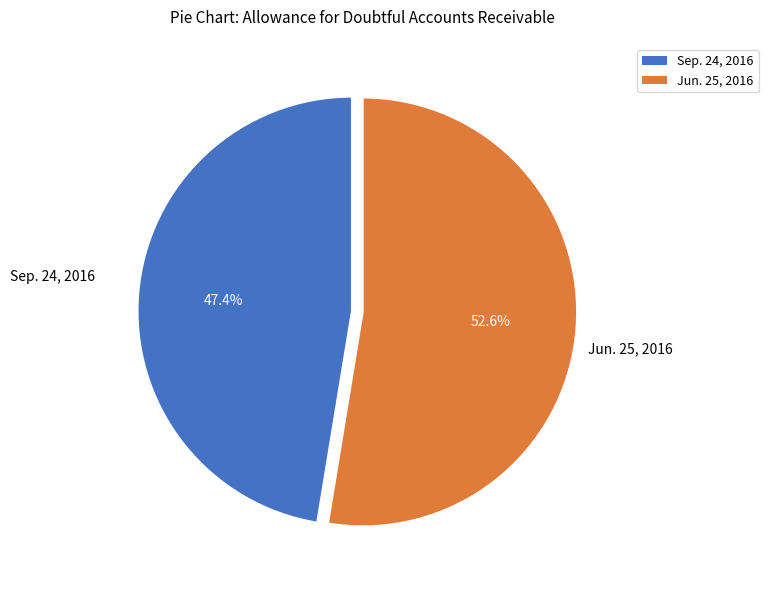

How many segments does this pie chart have?

2